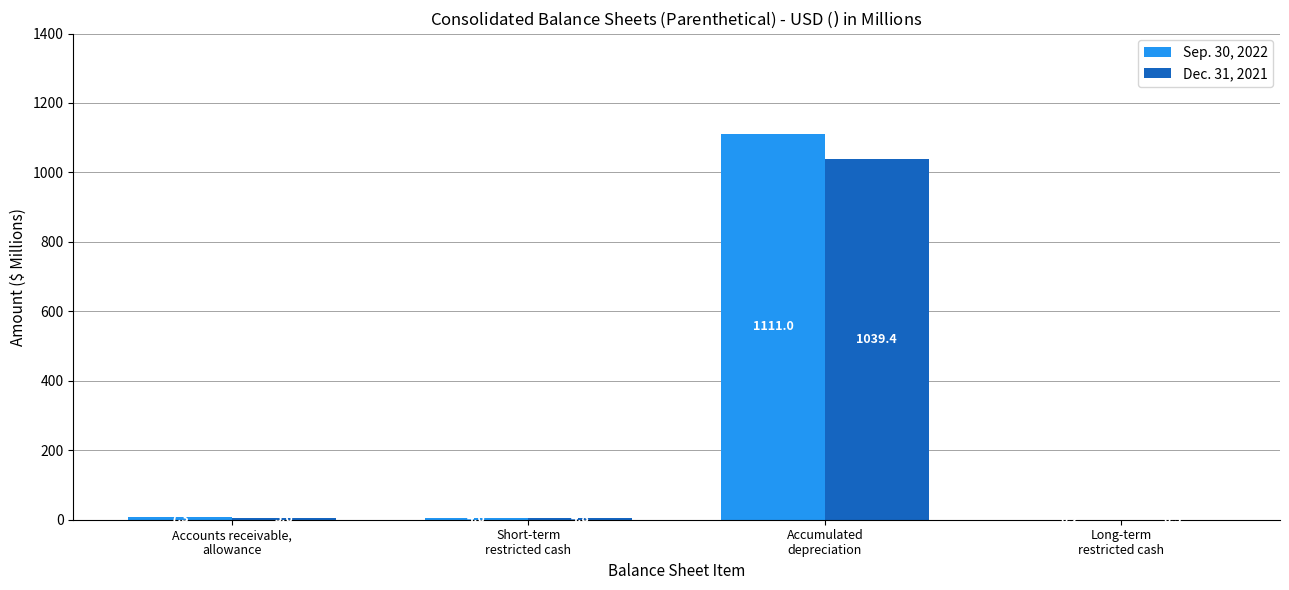

Reading left to right, transcribe all the data shown in this chart.

Sep. 30, 2022: Accounts receivable,
allowance=7.3	Short-term
restricted cash=4.6	Accumulated
depreciation=1111.0	Long-term
restricted cash=0.2
Dec. 31, 2021: Accounts receivable,
allowance=5.6	Short-term
restricted cash=4.8	Accumulated
depreciation=1039.4	Long-term
restricted cash=0.5